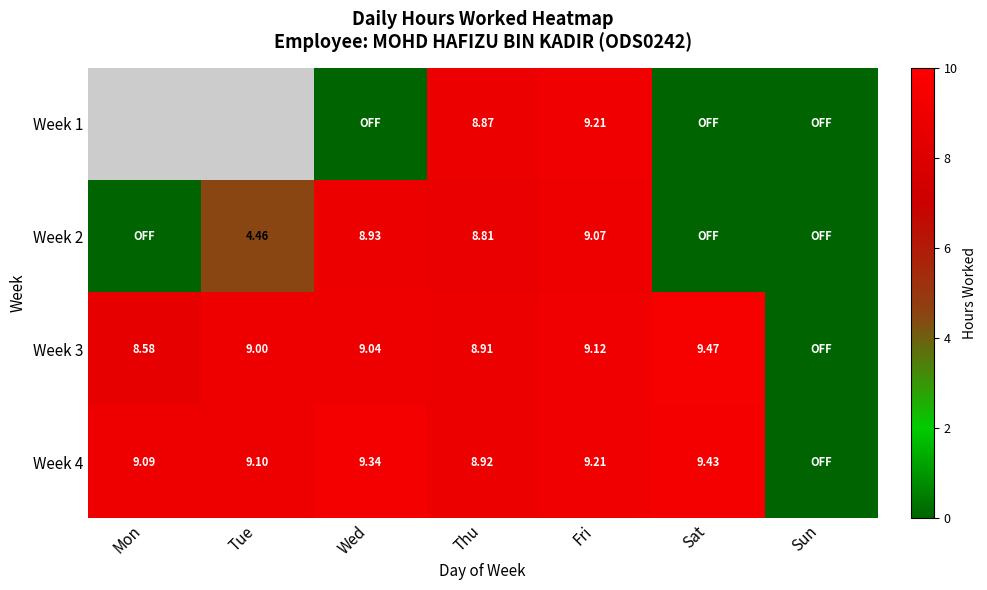

Is the value of Week 2 at Thu greater than the value of Week 4 at Sat?

No